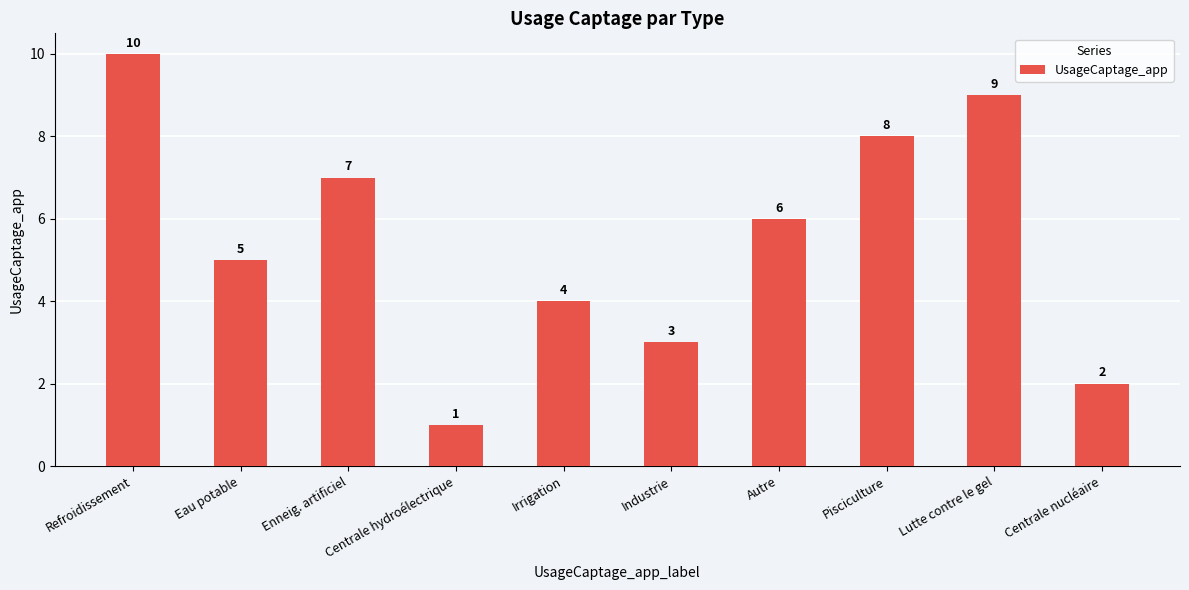

What is the minimum value shown in the chart?

1